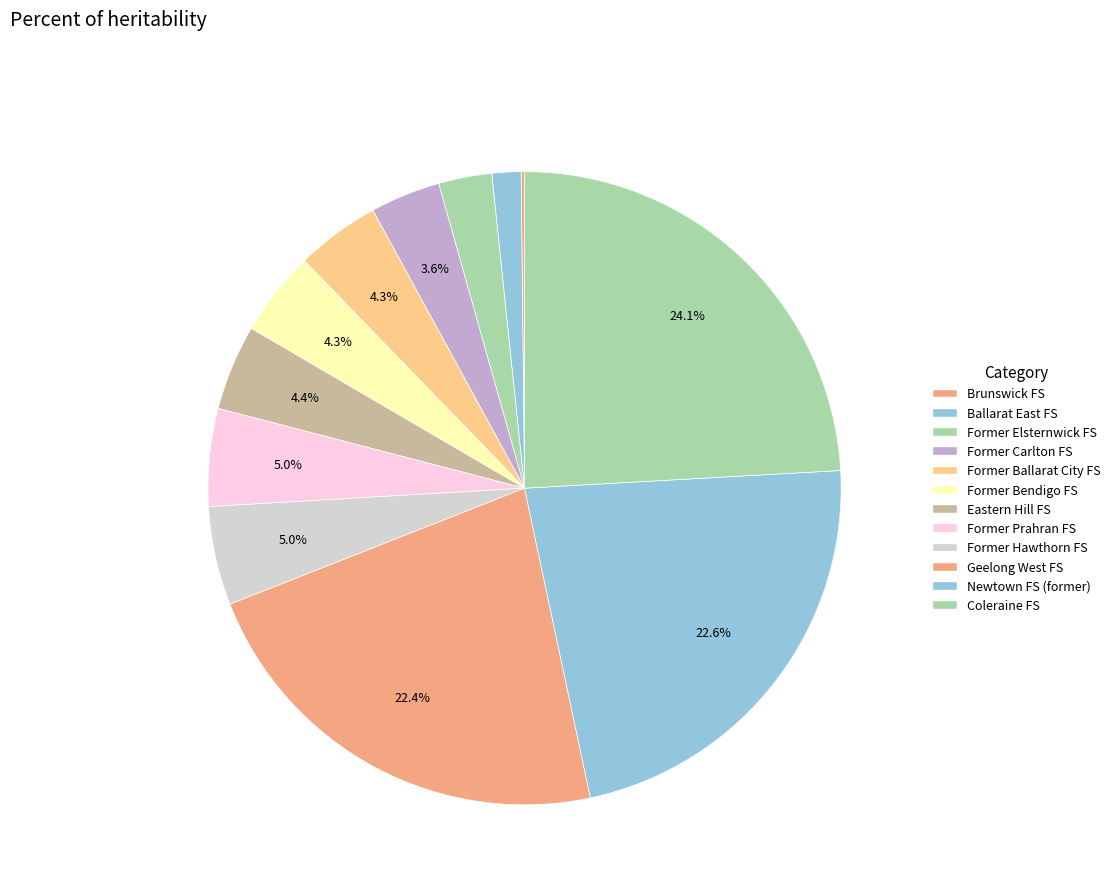

How many segments does this pie chart have?

12